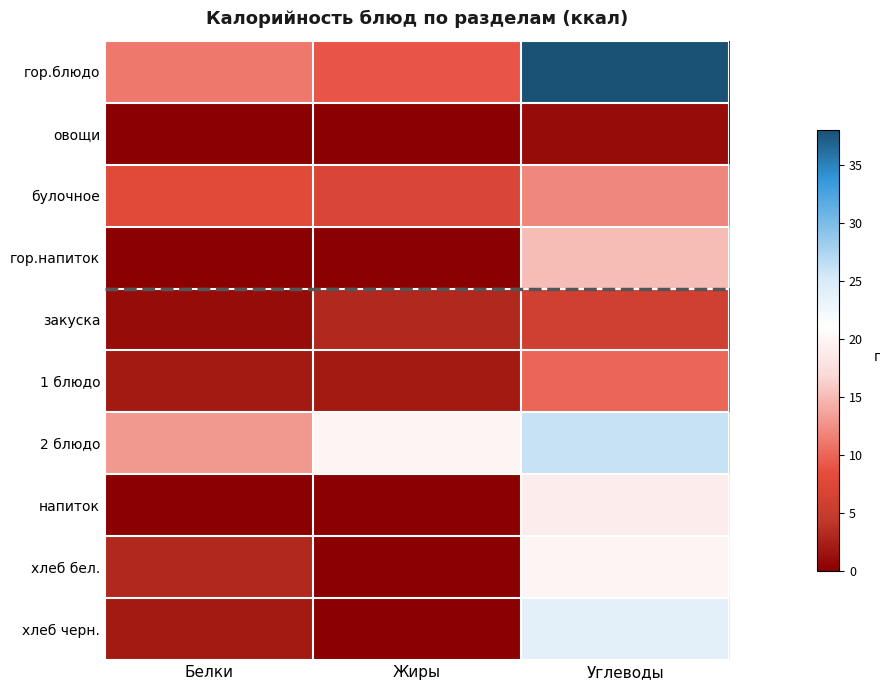

Which has a higher value, Жиры or Углеводы?

Углеводы